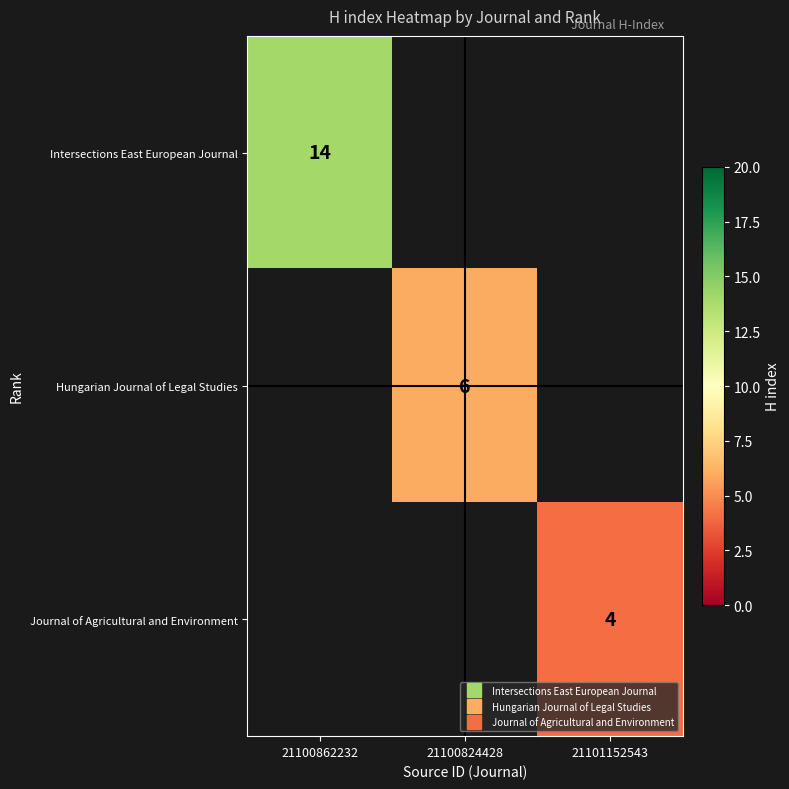

Rank the series by their average value, from highest to lowest.

Intersections East European Journal, Hungarian Journal of Legal Studies, Journal of Agricultural and Environment